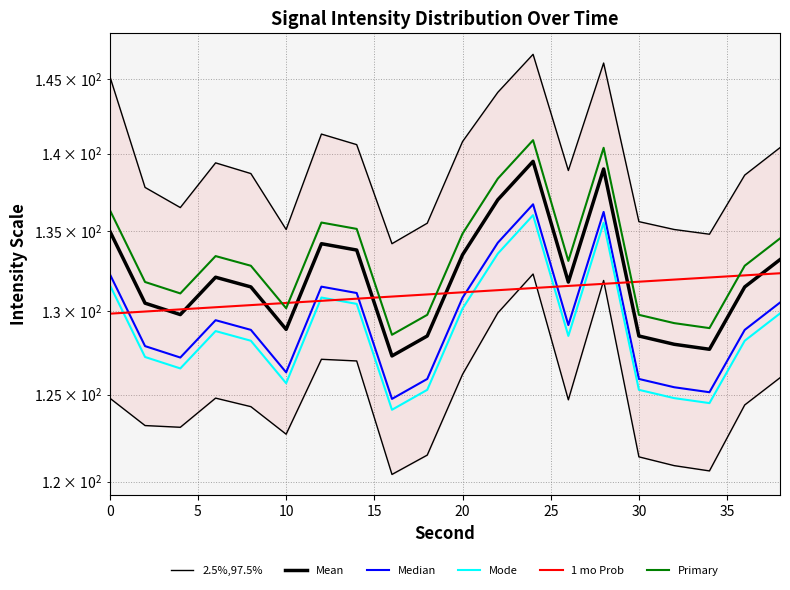

True or false: Mean and Primary cross at least once.

False